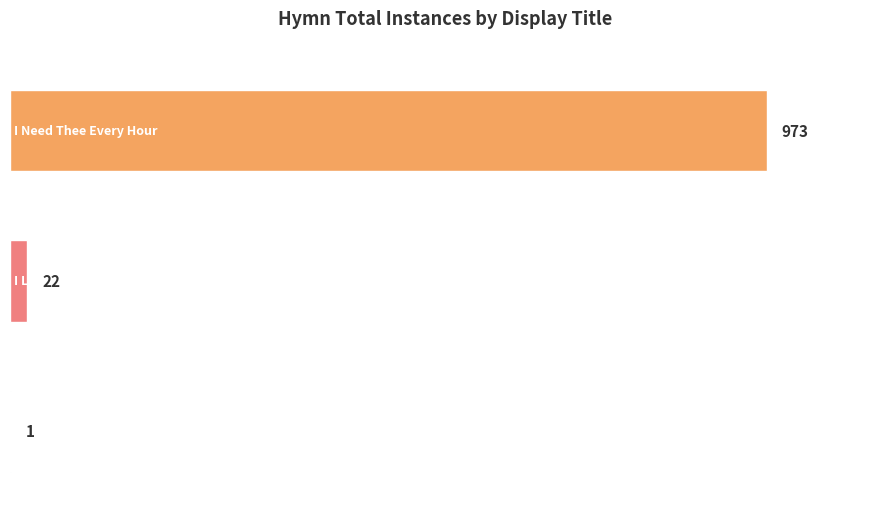

Which label corresponds to the largest value in the chart?

I Need Thee Every Hour